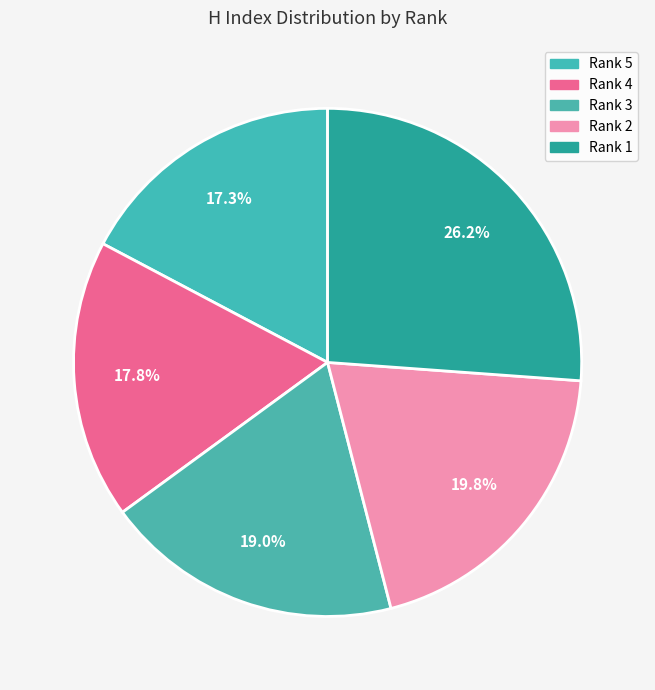

What is the smallest slice in the pie chart?

Rank 5